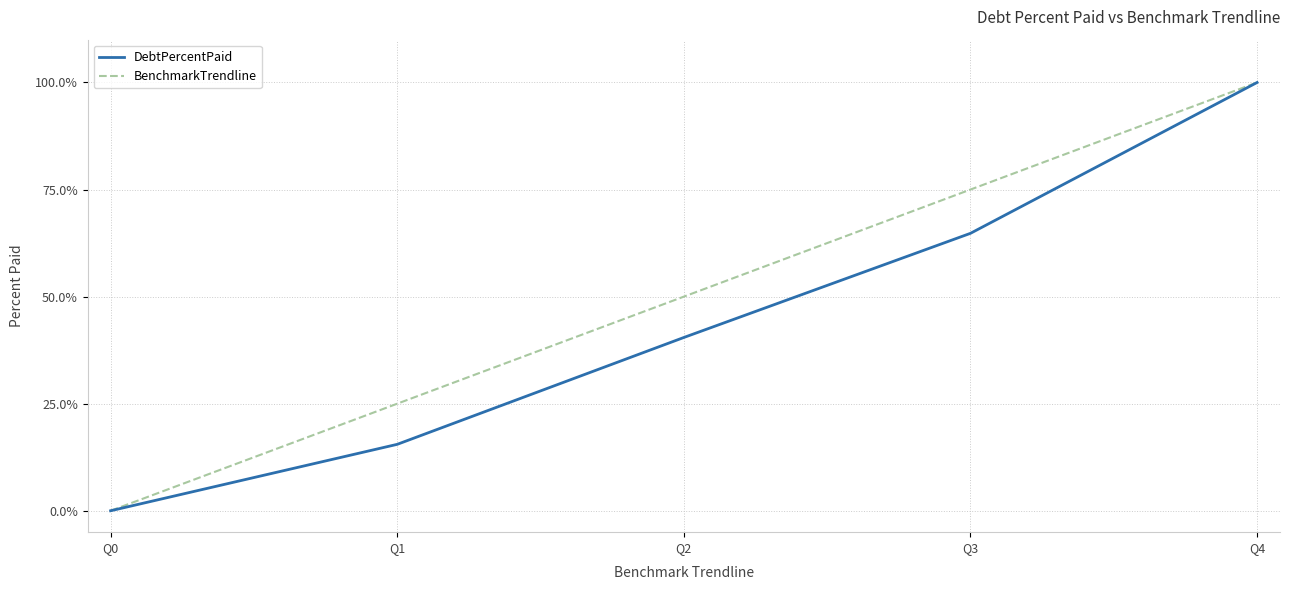

Is it true that BenchmarkTrendline equals 0.0 at Q0?

True